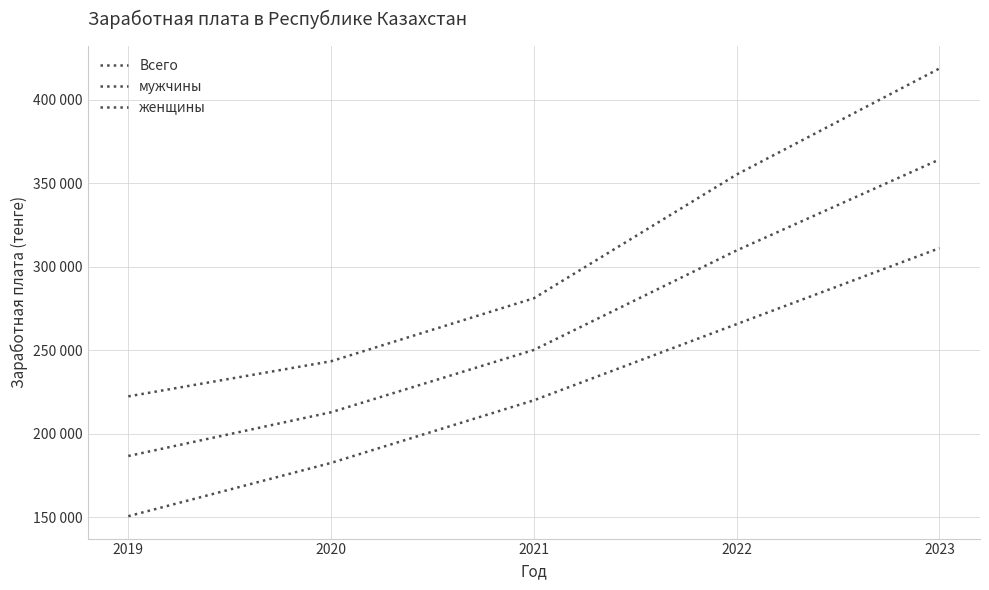

Does the chart display data point markers on the line(s)?

No